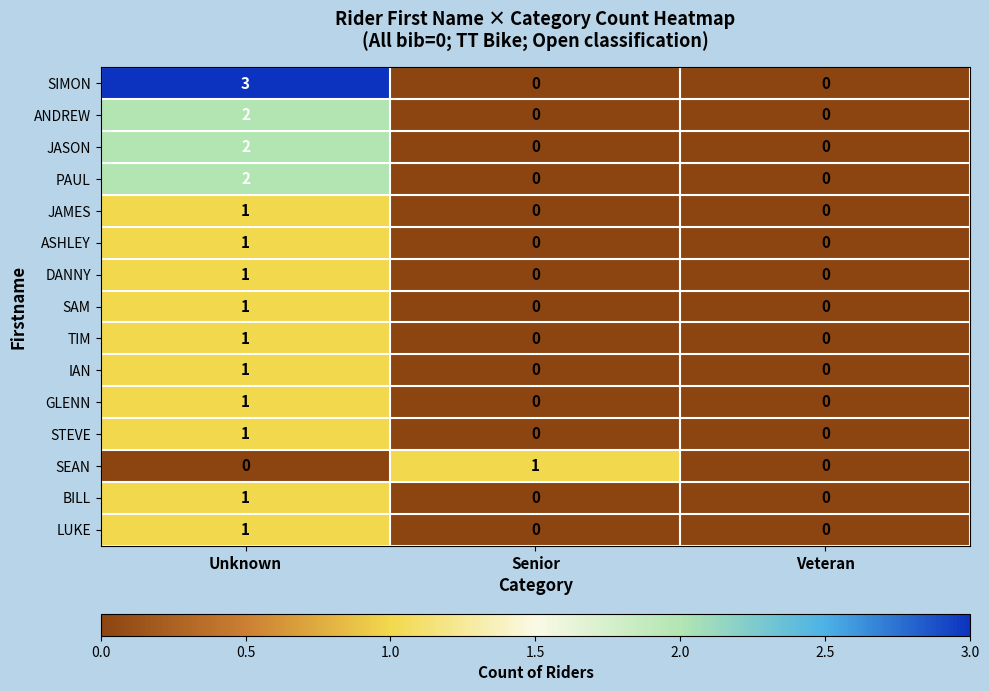

What is the total value across all series at Unknown?

19